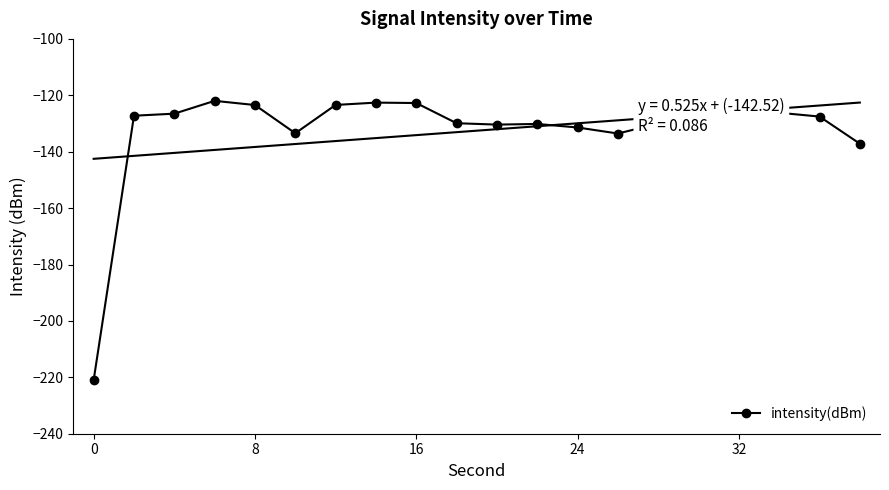

Reading left to right, what are all the values shown in this chart?

-221.0	-127.2	-126.5	-122.0	-123.5	-133.5	-123.4	-122.6	-122.7	-129.9	-130.4	-130.2	-131.4	-133.6	-130.0	-123.2	-129.0	-126.2	-127.5	-137.2